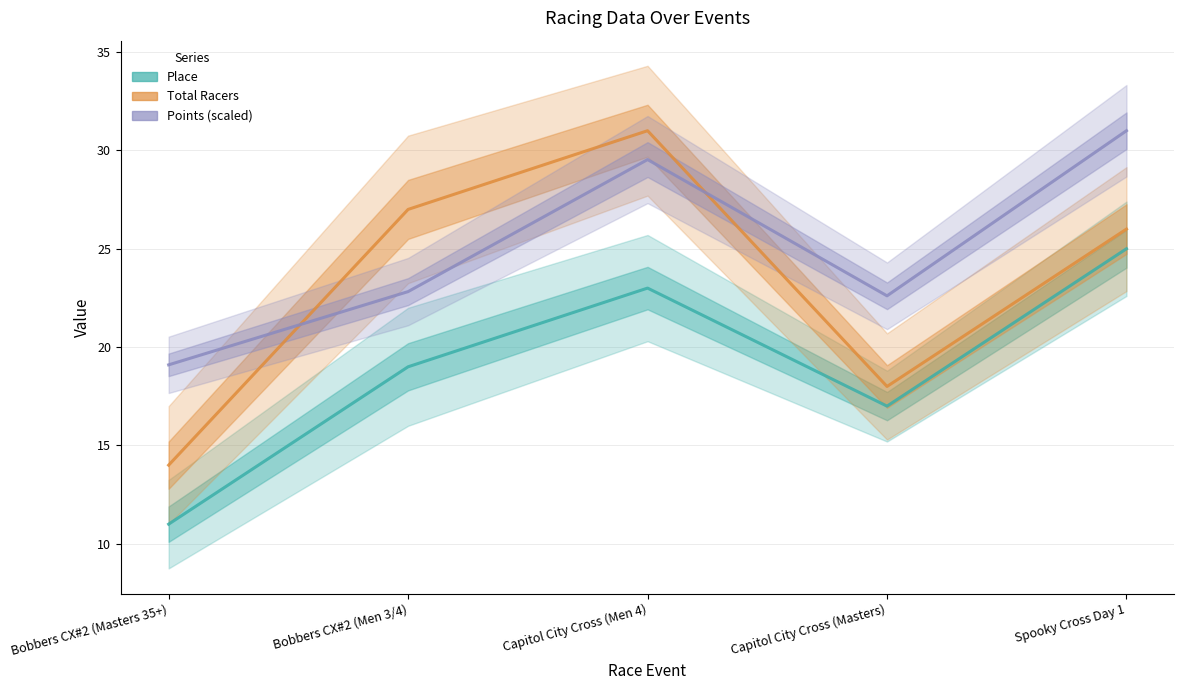

True or false: Points (scaled) and Total Racers cross at least once.

True